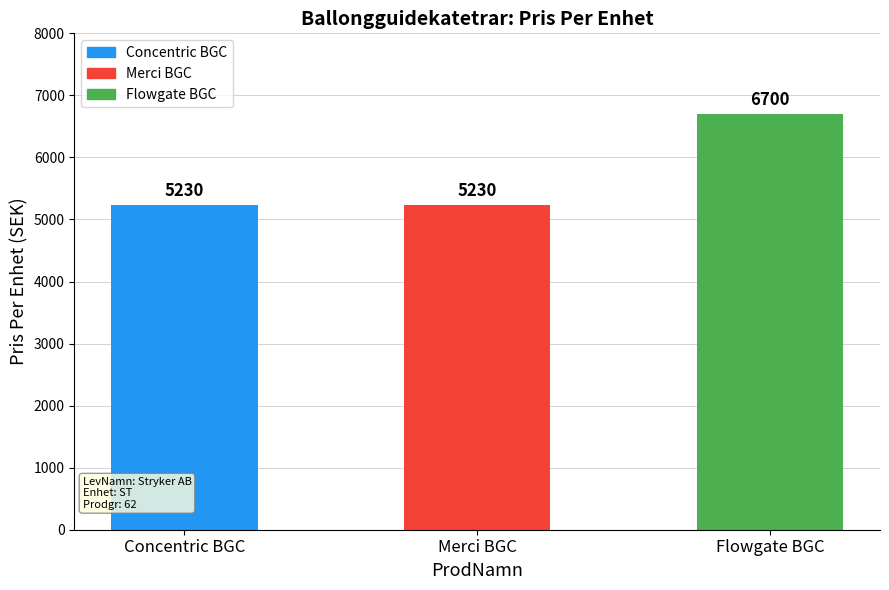

What is the change in value from Merci BGC to Flowgate BGC?

+1470